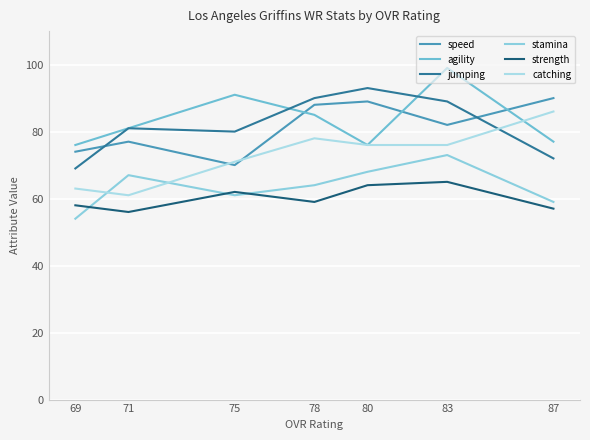

How many values in the jumping series are below 81?

3